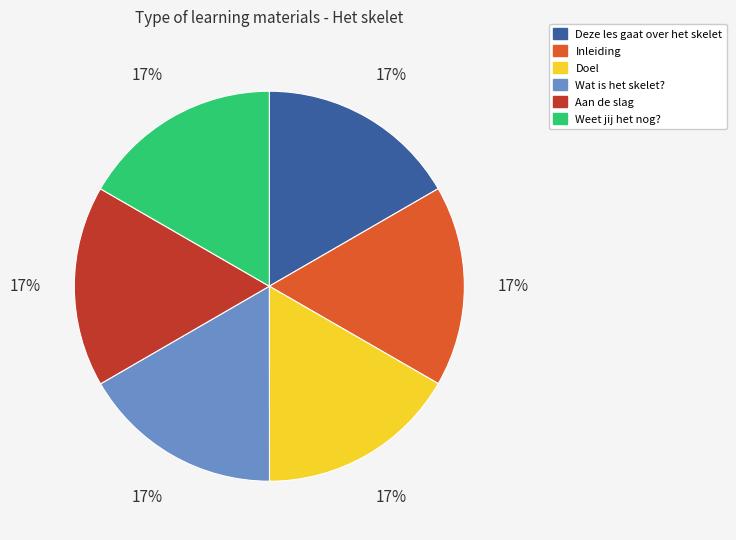

Does Aan de slag account for over 50% of the chart?

No